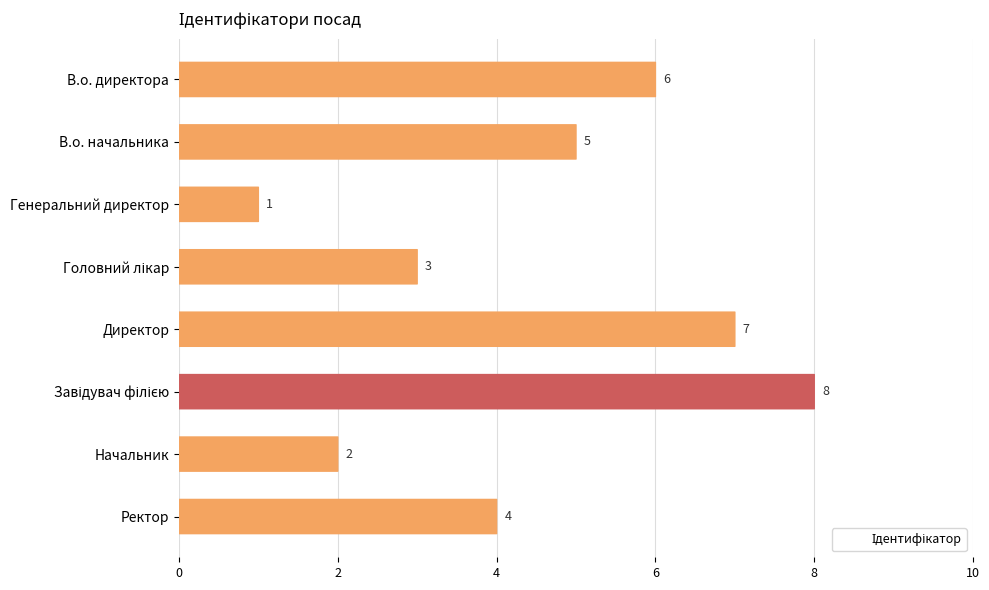

How many values exceed 5?

3